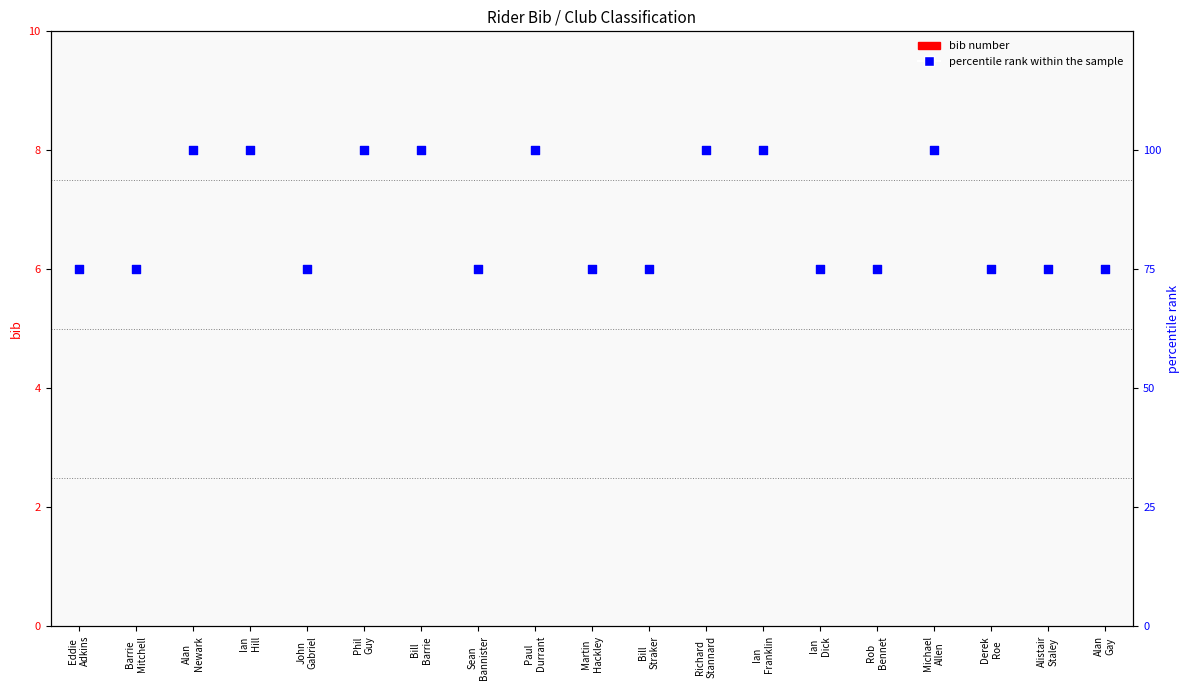

Is the value of bib number at Alan
Gay greater than the value of percentile rank within the sample at Alan
Newark?

No